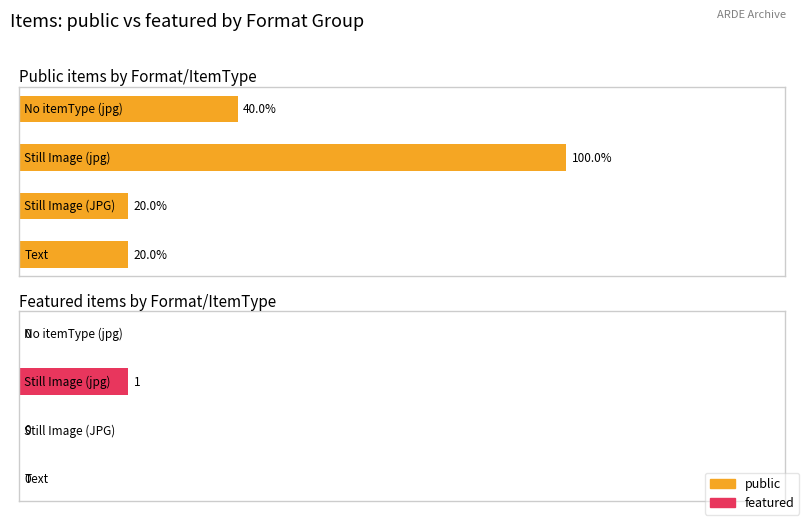

What value does the featured series have at 2?

1